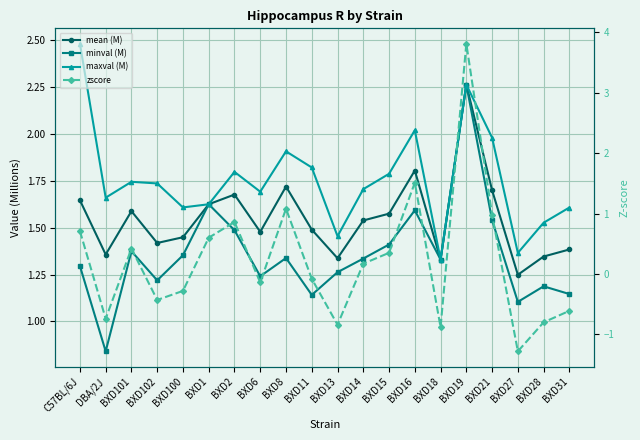

Which series has the largest total across all categories?

maxval (M)